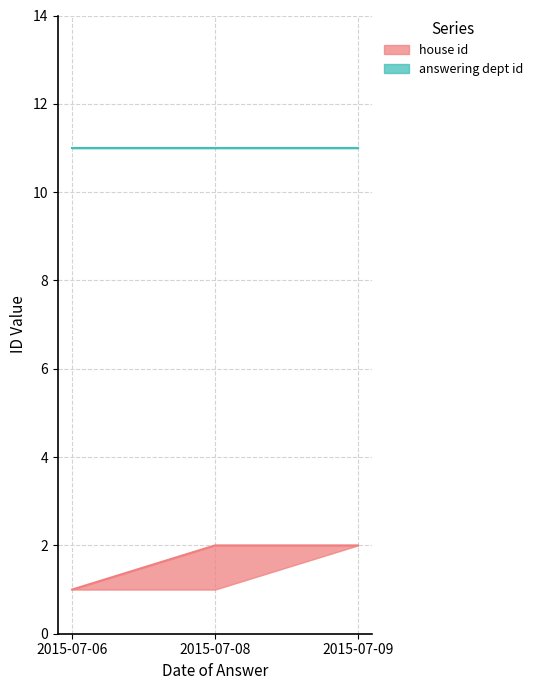

What is the value of the 1st point from the left?

1